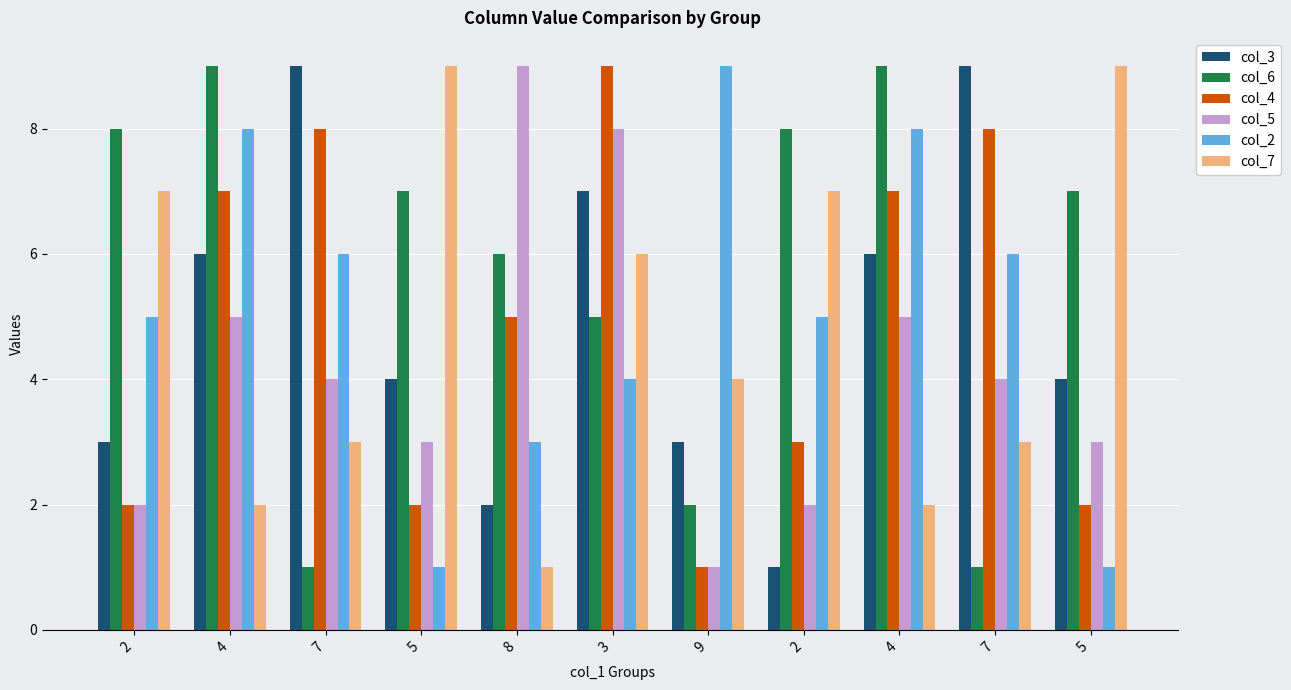

What are all the series names shown in the legend?

col_3, col_6, col_4, col_5, col_2, col_7